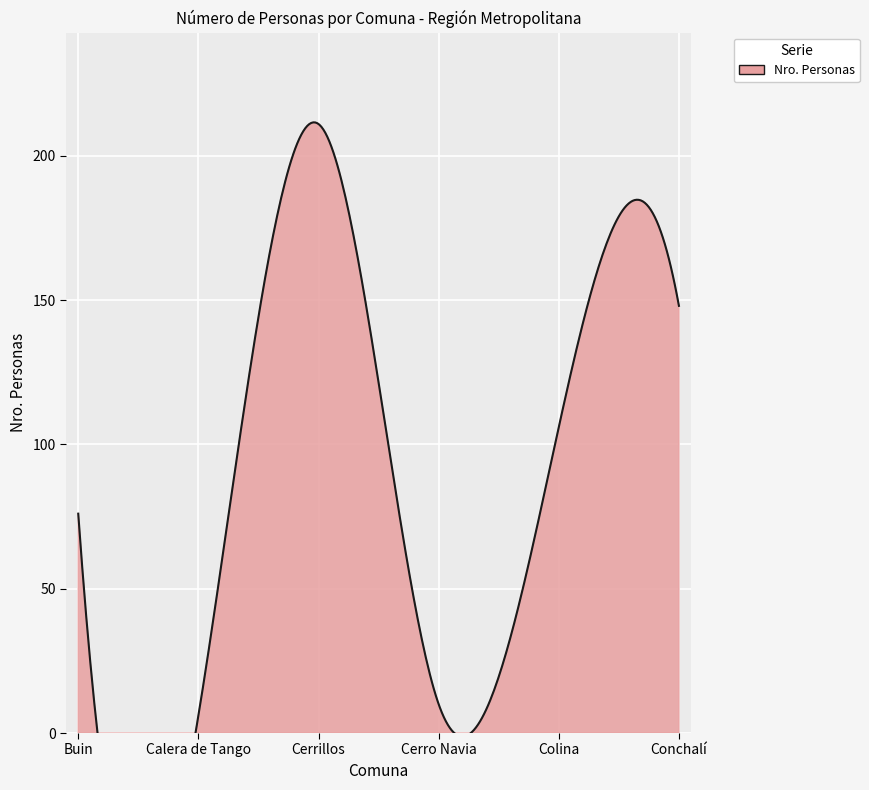

Reading left to right, what are all the values shown in this chart?

76	6	211	10	106	148